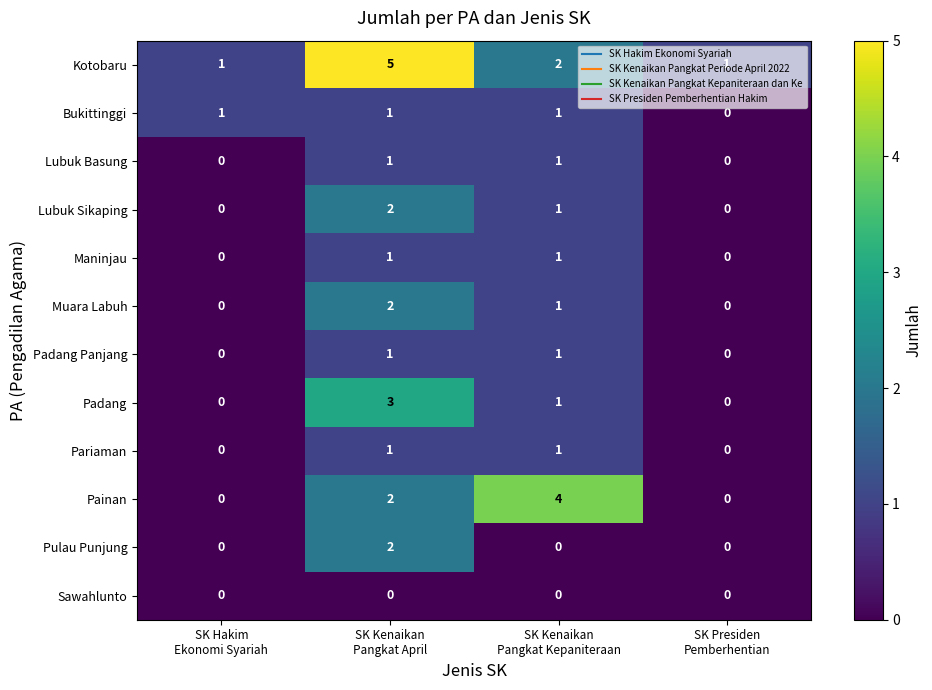

How many Pariaman values are between 0 and 1?

4